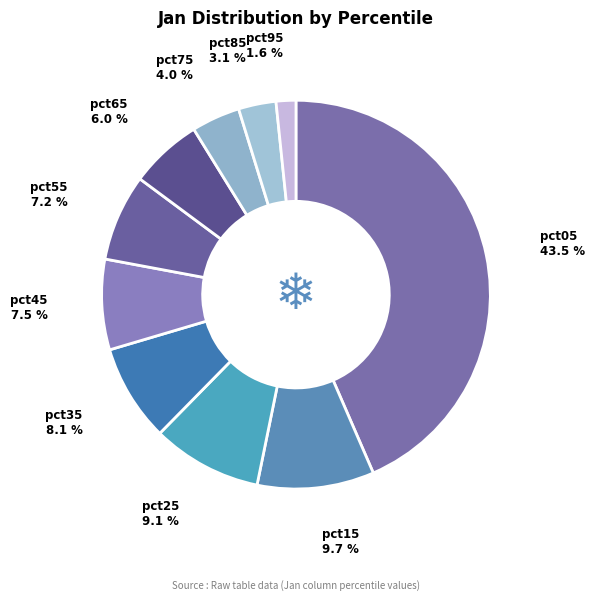

Which category has the biggest portion of the pie?

pct05